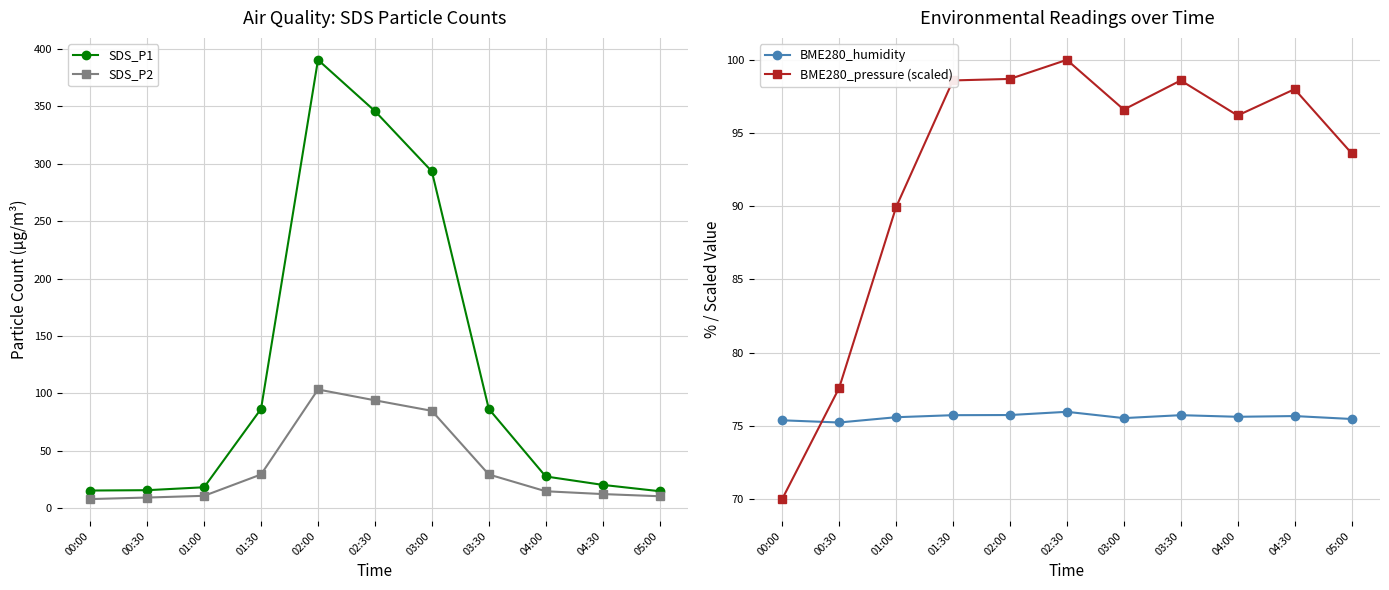

What is the smallest value displayed?

8.0